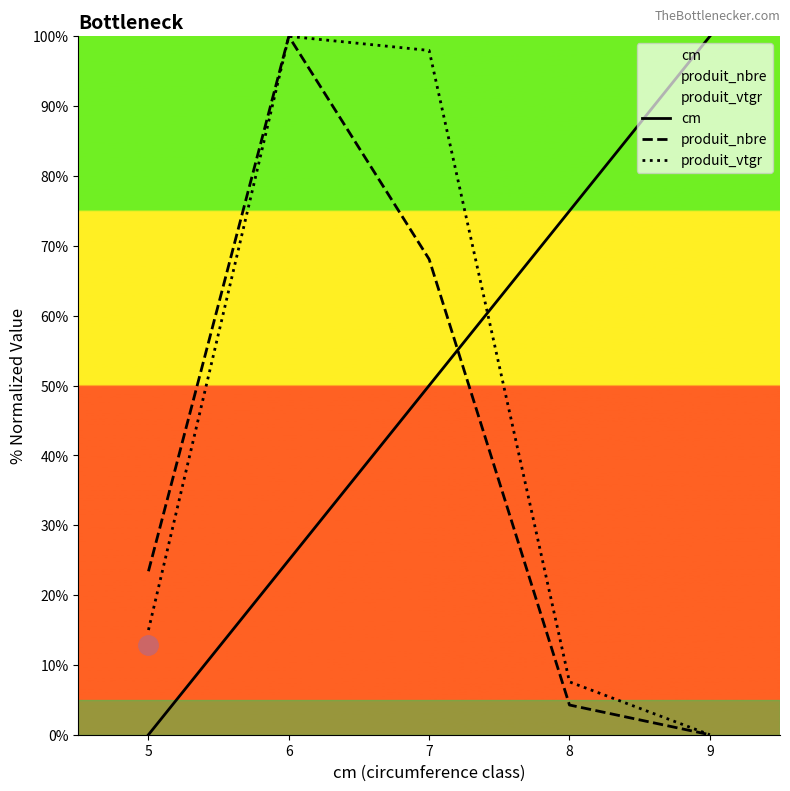

At which category does produit_nbre reach its first local peak?

6